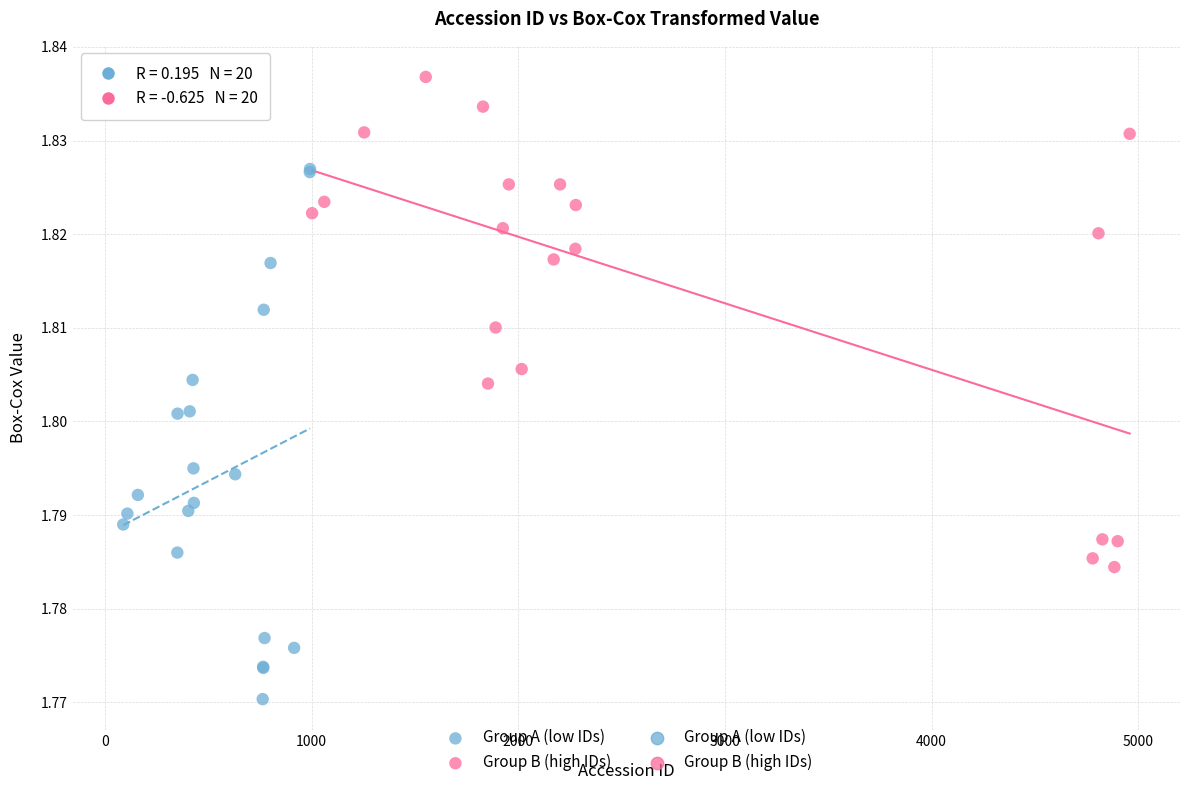

Which series has the largest Y range (max minus min)?

Group A (low IDs)